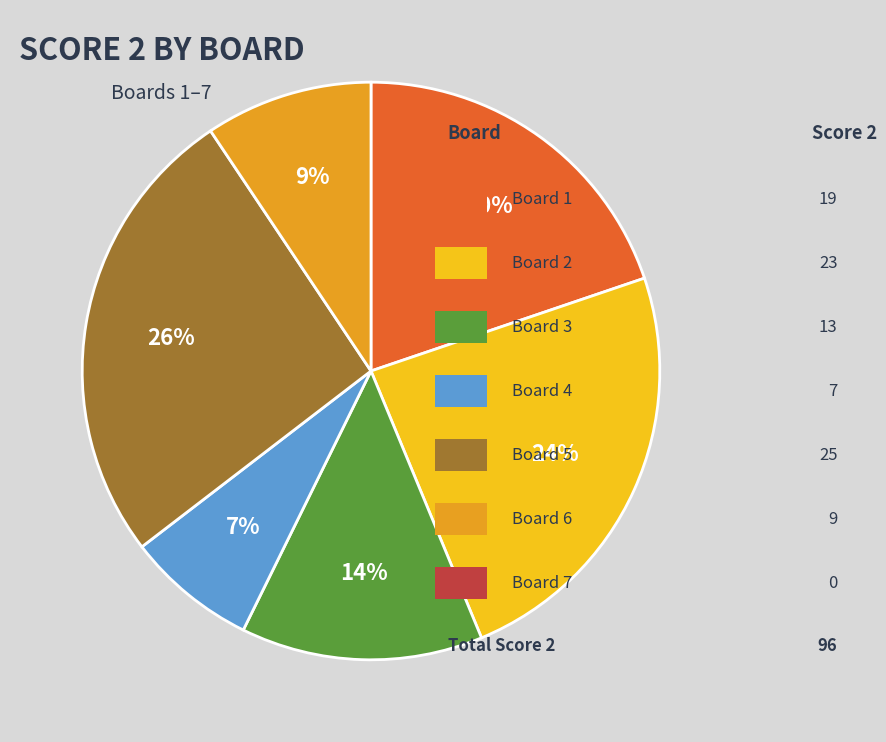

To the nearest percent, what is the difference between the largest and smallest slice percentages?

19%